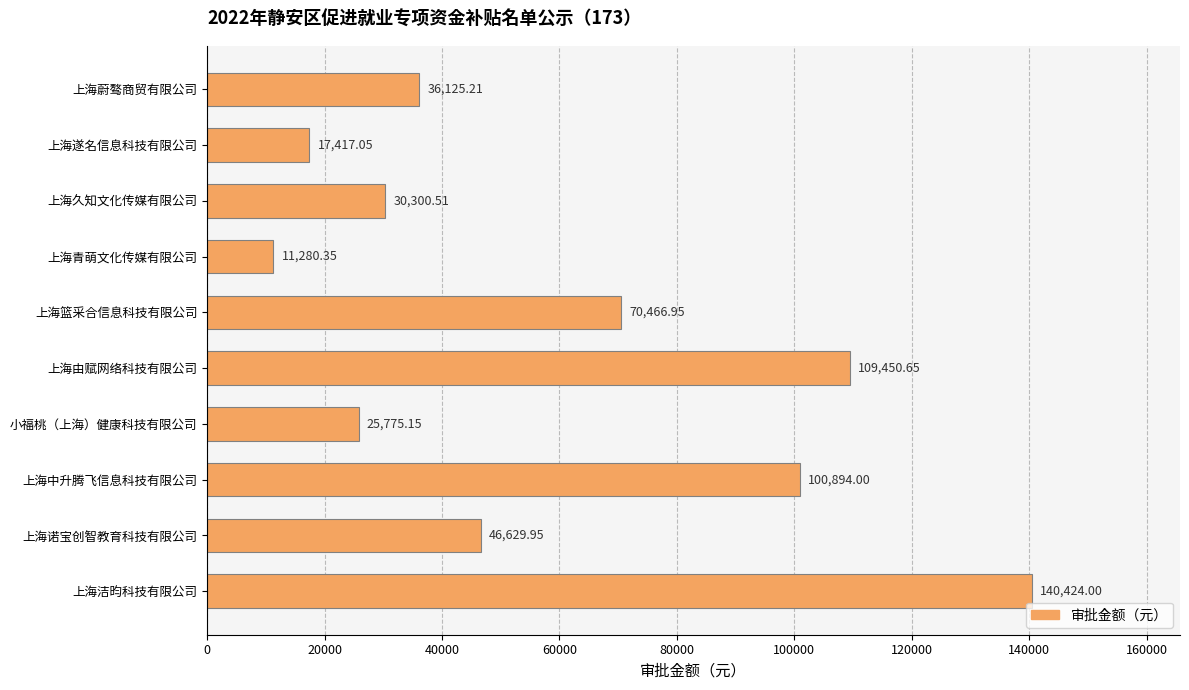

What is the label of the 4th bar from the bottom?

小福桃（上海）健康科技有限公司